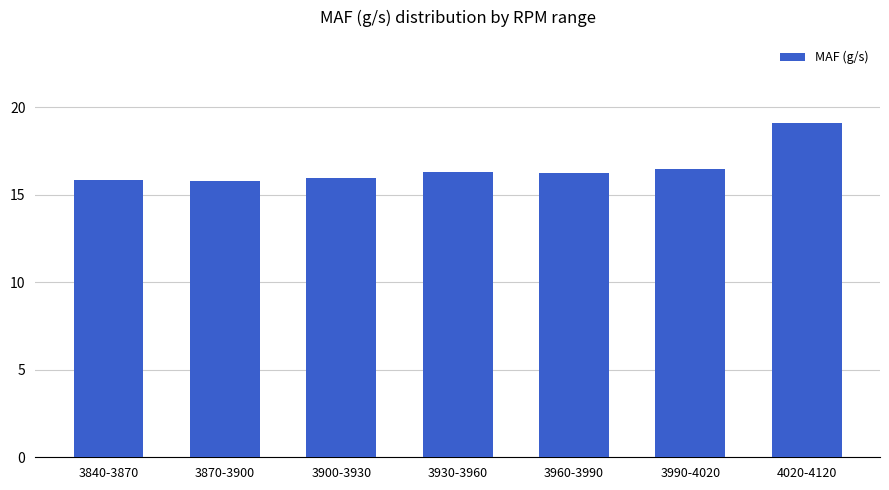

What is the value of the 1st bar from the left?

15.8